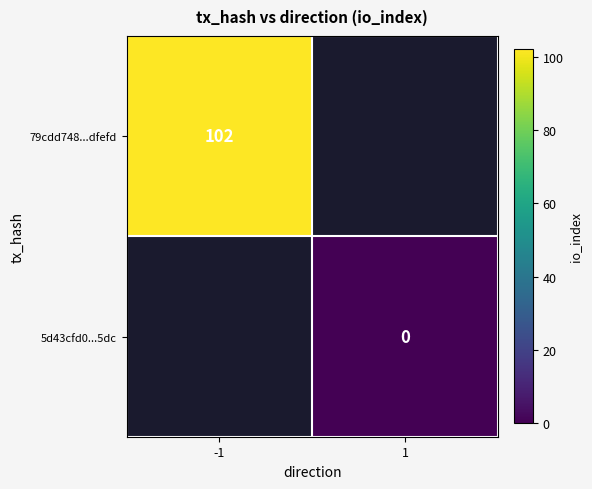

Is the value of 79cdd748...dfefd at -1 greater than the value of 5d43cfd0...5dc at 1?

Yes